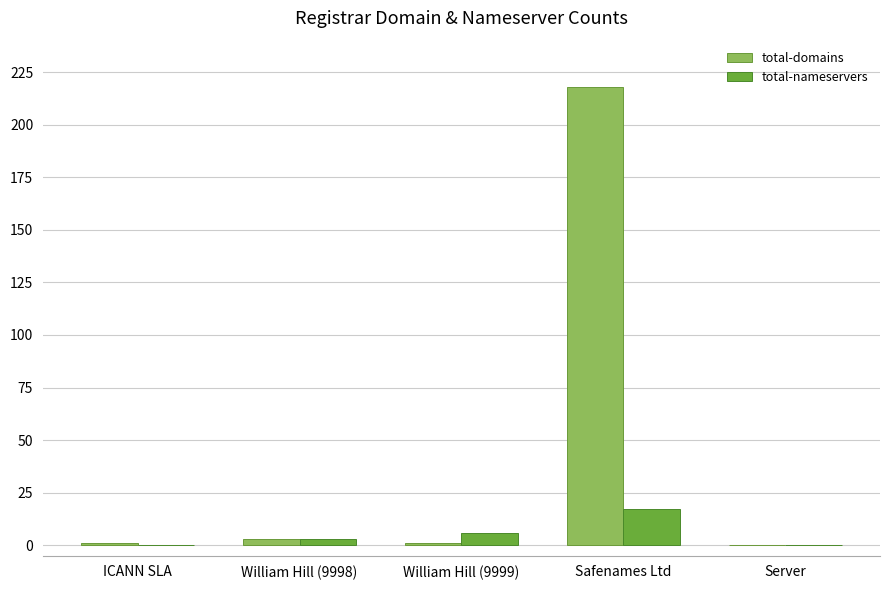

True or false: total-domains has a value of 113 at Server.

False